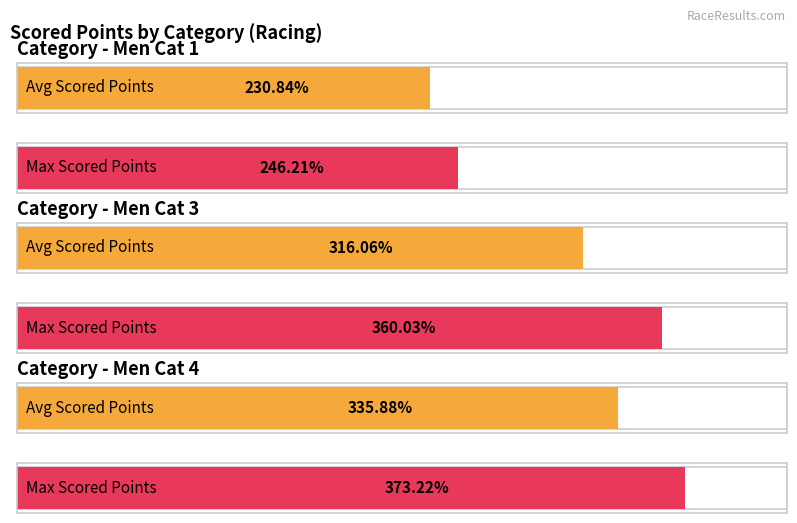

How many categories are shown in the chart?

3